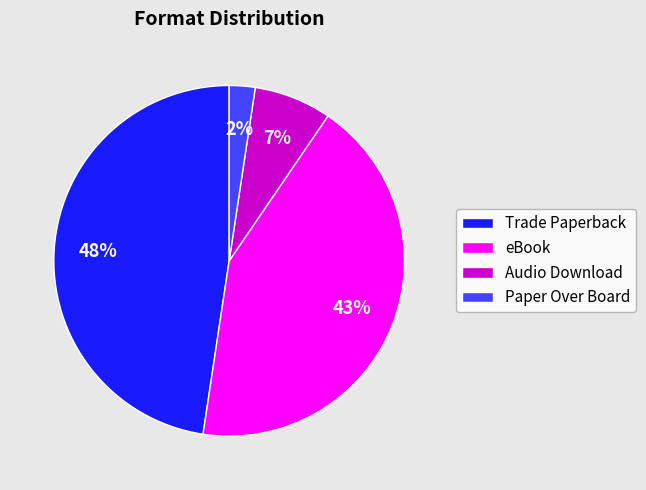

Is the sum of eBook and Paper Over Board greater than half?

No